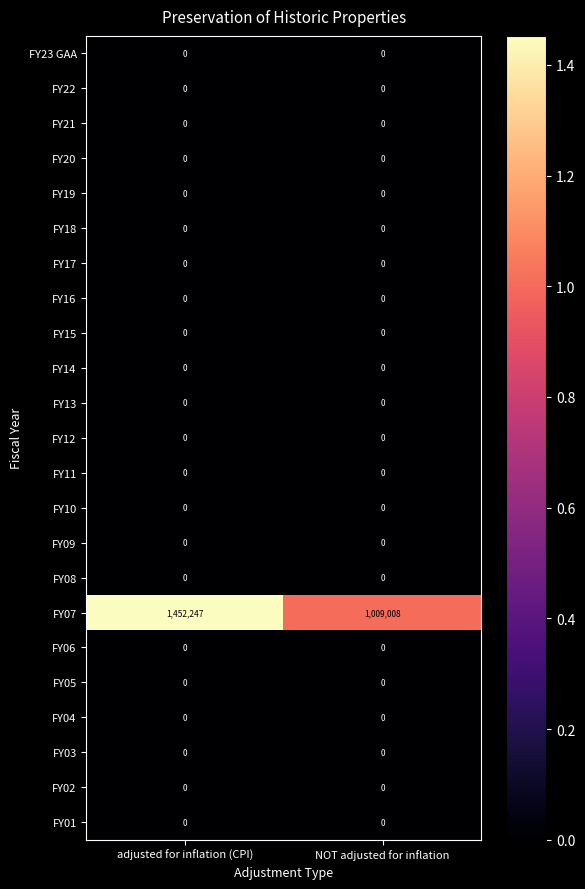

True or false: FY14 has a value of 0 at adjusted for inflation (CPI).

True